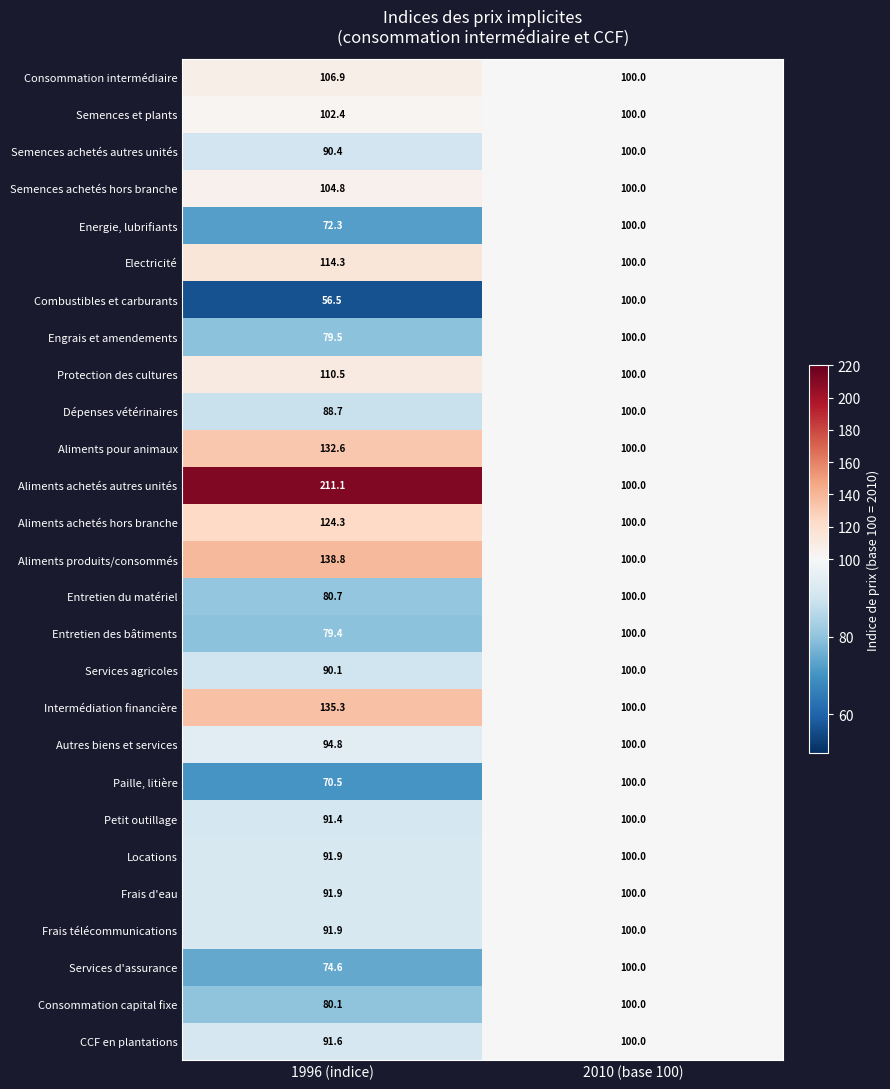

What is the smallest value displayed?

56.5